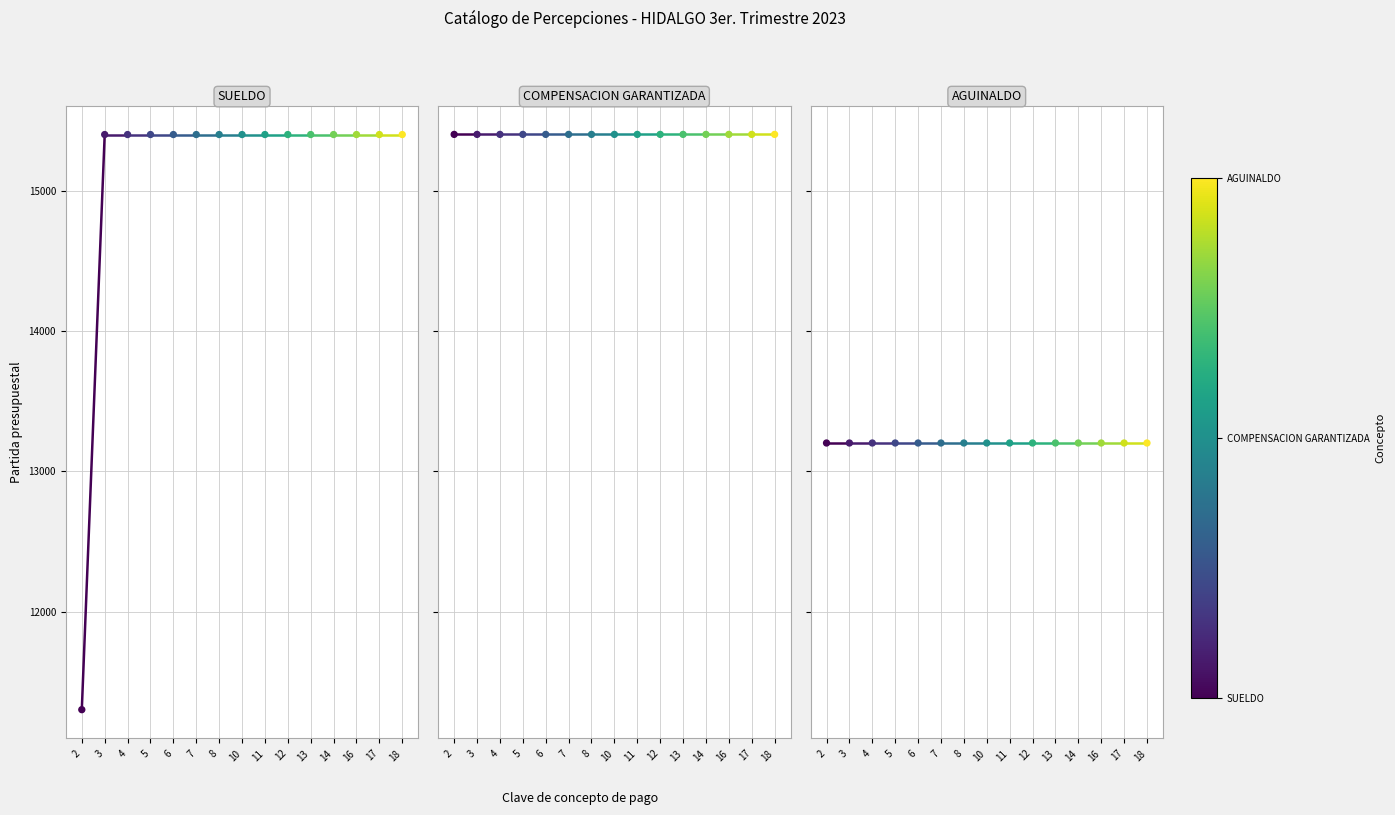

Which series has the largest Y range (max minus min)?

SUELDO